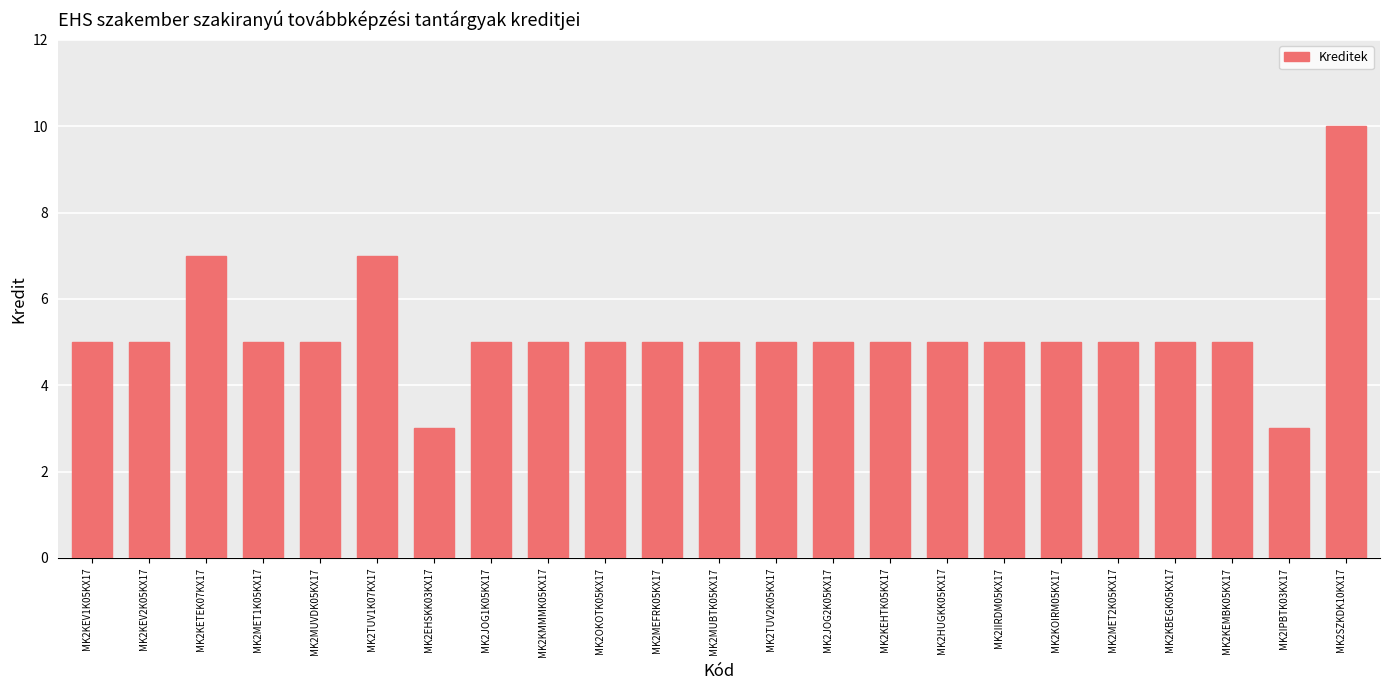

Reading left to right, extract all data points from this chart.

MK2KEV1K05KX17=5	MK2KEV2K05KX17=5	MK2KETEK07KX17=7	MK2MET1K05KX17=5	MK2MUVDK05KX17=5	MK2TUV1K07KX17=7	MK2EHSKK03KX17=3	MK2JOG1K05KX17=5	MK2KMMMK05KX17=5	MK2OKOTK05KX17=5	MK2MEFRK05KX17=5	MK2MUBTK05KX17=5	MK2TUV2K05KX17=5	MK2JOG2K05KX17=5	MK2KEHTK05KX17=5	MK2HUGKK05KX17=5	MK2IIRDM05KX17=5	MK2KOIRM05KX17=5	MK2MET2K05KX17=5	MK2KBEGK05KX17=5	MK2KEMBK05KX17=5	MK2IPBTK03KX17=3	MK2SZKDK10KX17=10